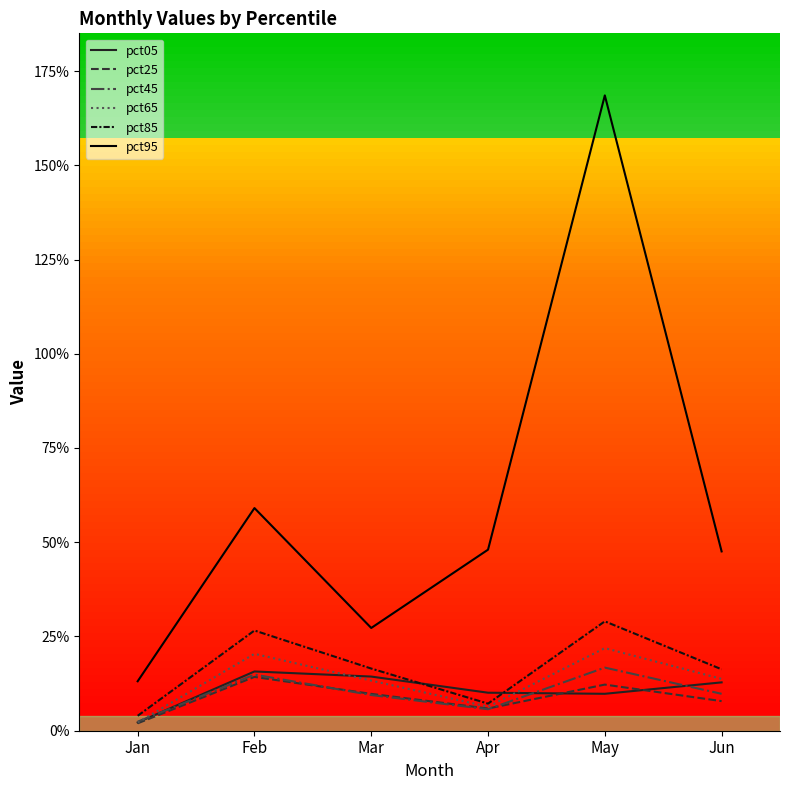

Does the chart have visible grid lines?

No